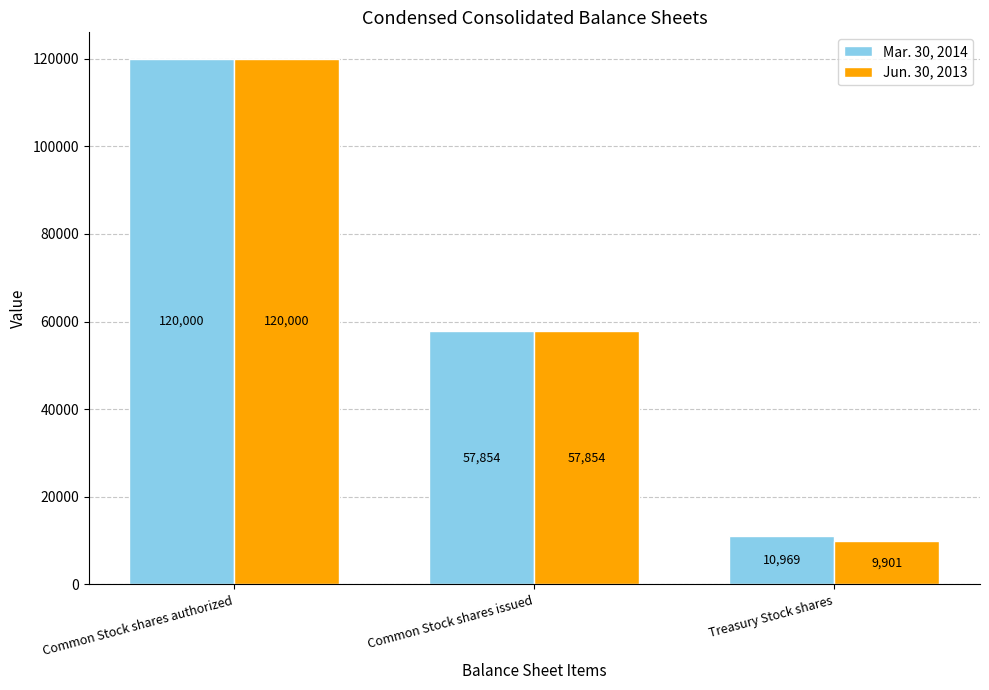

What is the difference between the Mar. 30, 2014 values at Common Stock shares issued and Common Stock shares authorized?

62146